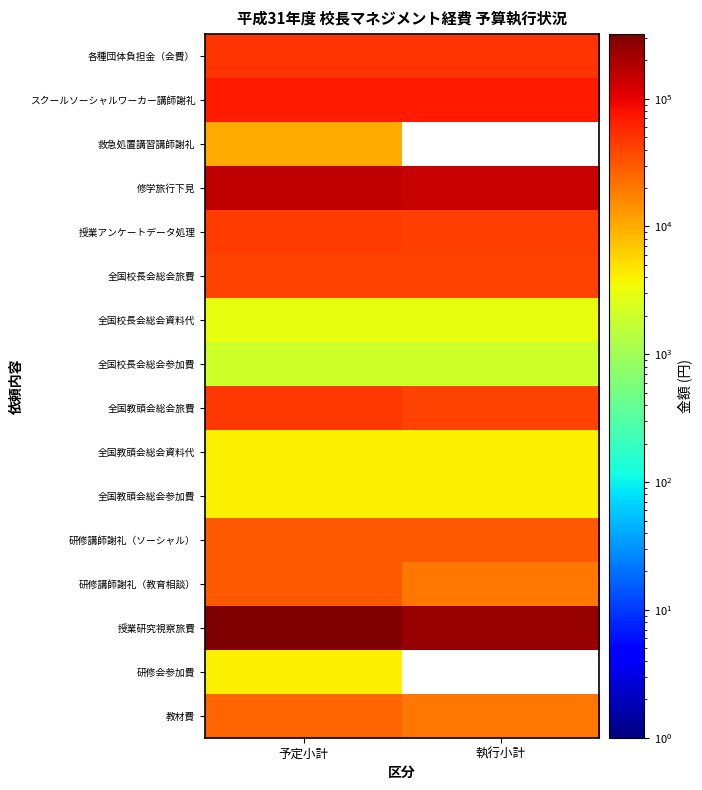

Is it true that 修学旅行下見 equals 105911.3 at 予定小計?

False